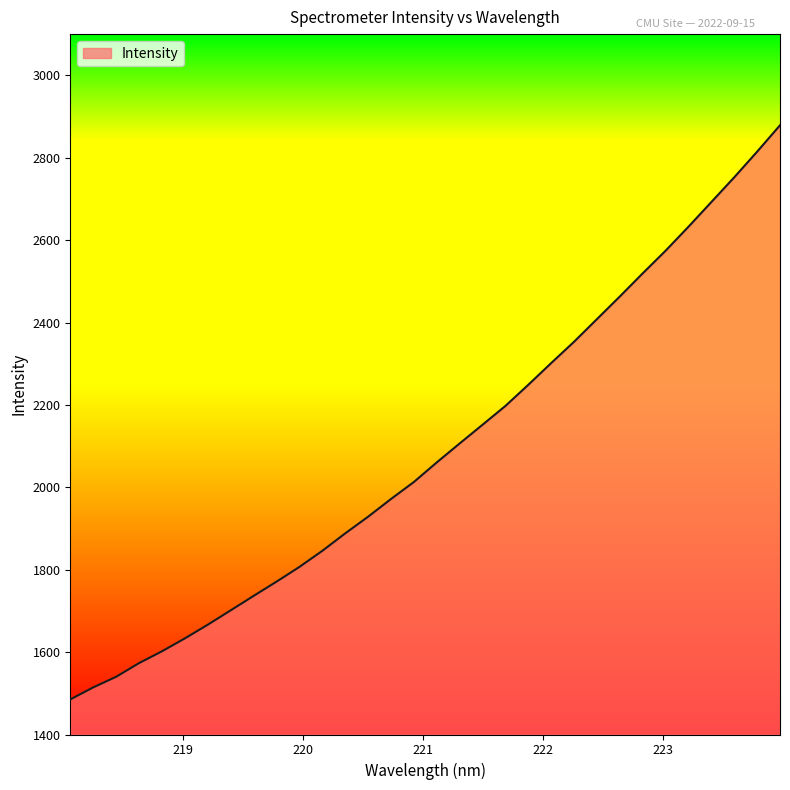

How many lines are shown in the chart?

1